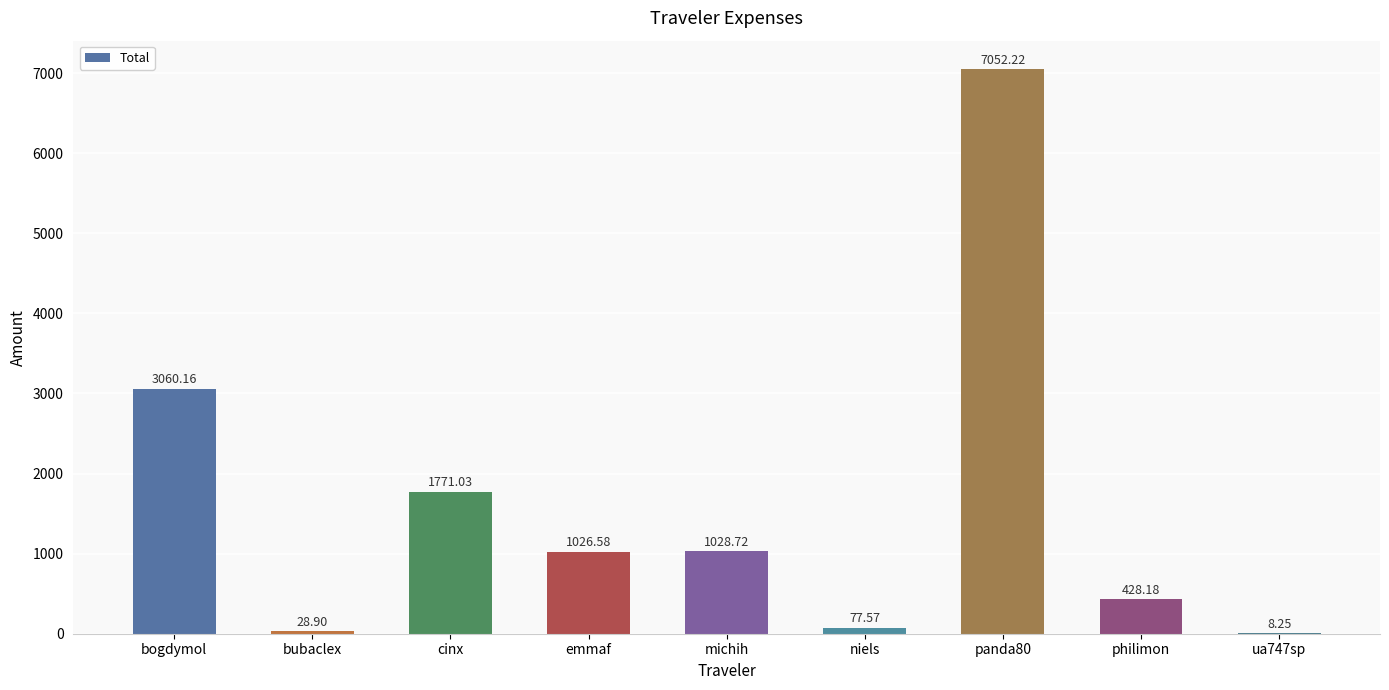

How many distinct data groups are displayed?

1